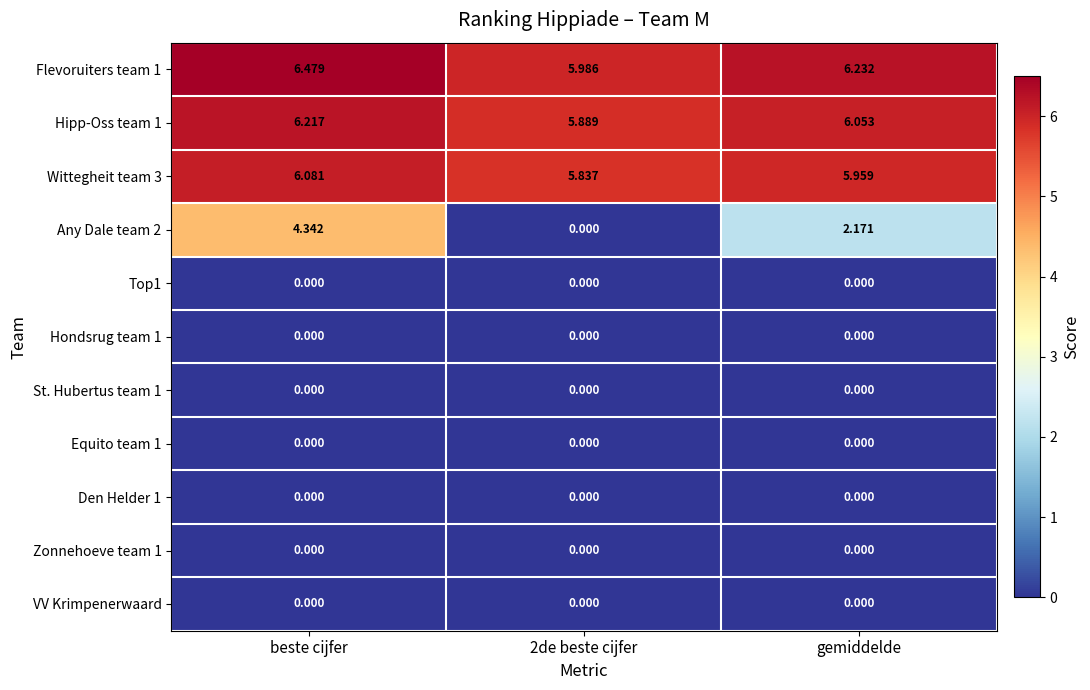

At which category is the sum across all series the highest?

beste cijfer